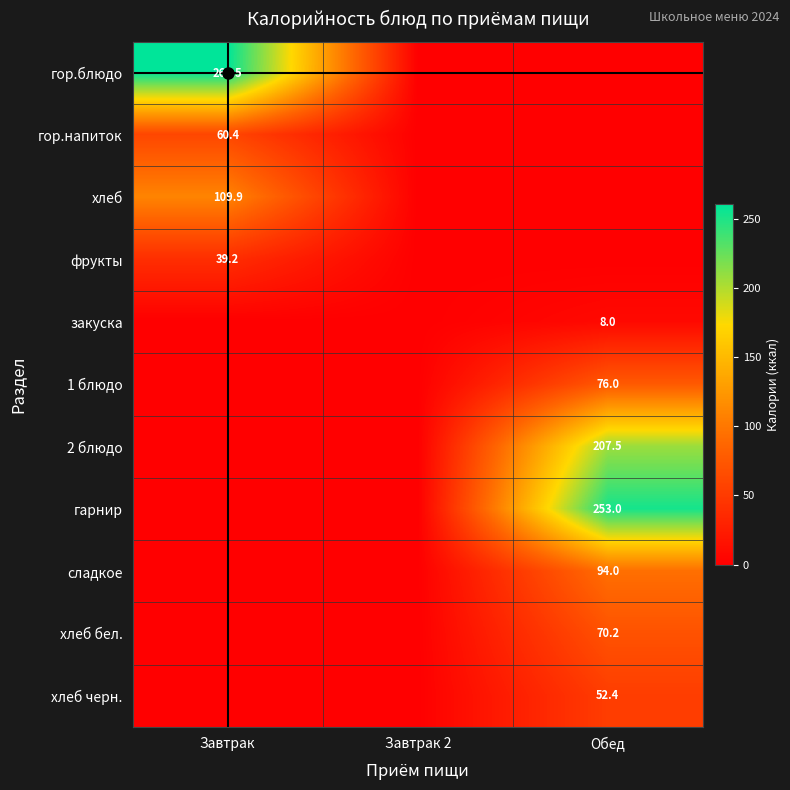

The сладкое series shows 59.4 at Обед. True or false?

False